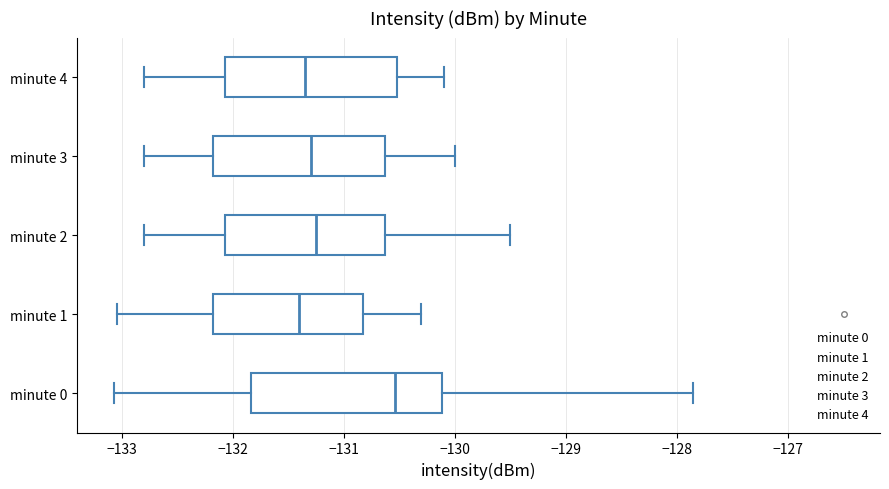

Reading bottom to top, read every box against the x-axis: the position of its median line, the range the box covers, and the ends of its whiskers. The values are not printed on the chart, so give them approximately, as read against the axis.

minute 0: median -130.5, box -131.8 to -130.1, whiskers -133.1 to -127.9
minute 1: median -131.4, box -132.2 to -130.8, whiskers -133.0 to -130.3
minute 2: median -131.2, box -132.1 to -130.6, whiskers -132.8 to -129.5
minute 3: median -131.3, box -132.2 to -130.6, whiskers -132.8 to -130.0
minute 4: median -131.3, box -132.1 to -130.5, whiskers -132.8 to -130.1